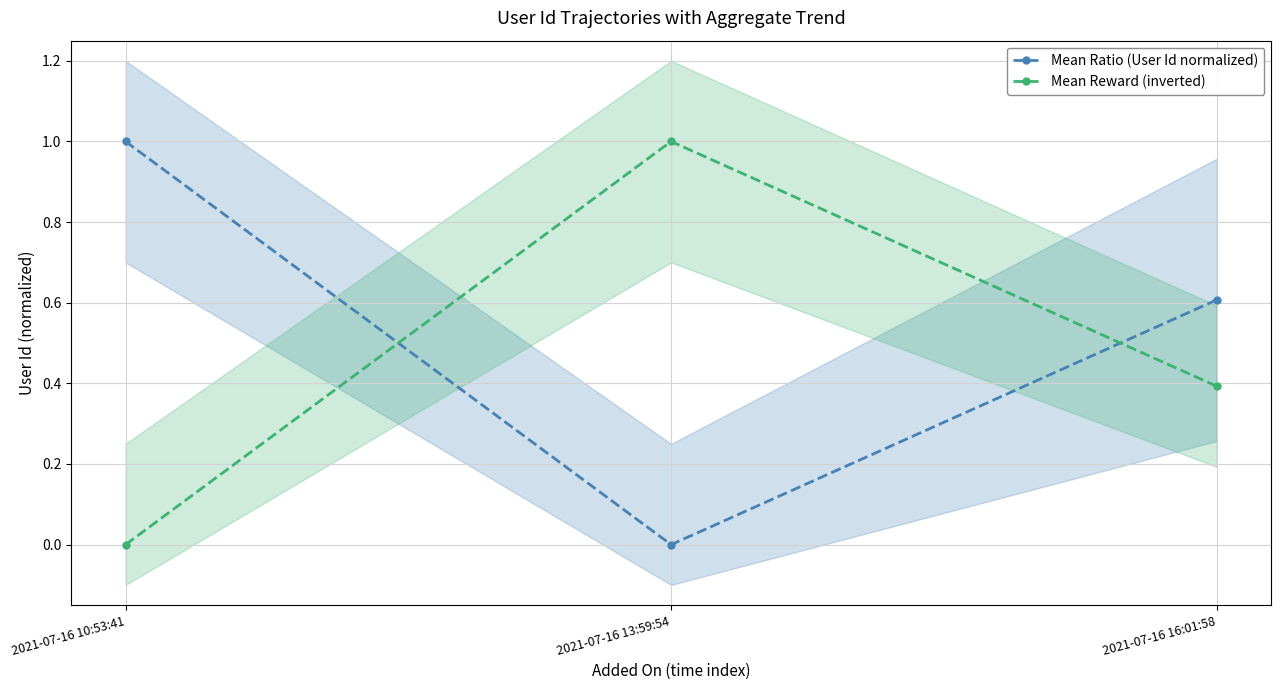

What are all the series names shown in the legend?

Mean Ratio (User Id normalized), Mean Reward (inverted)